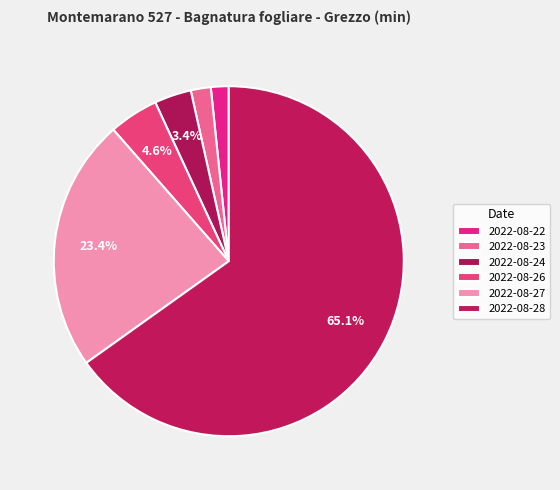

The 2022-08-23 slice represents 2% of the pie. True or false?

True